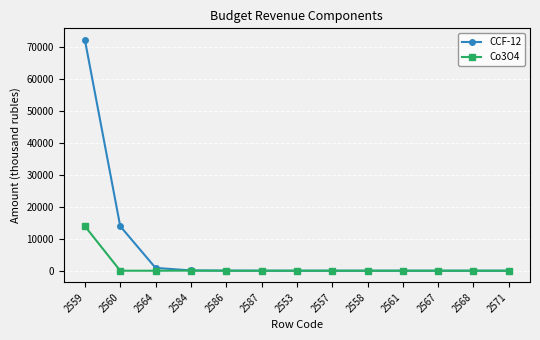

True or false: CCF-12 has a value of 44278 at 2568.

False